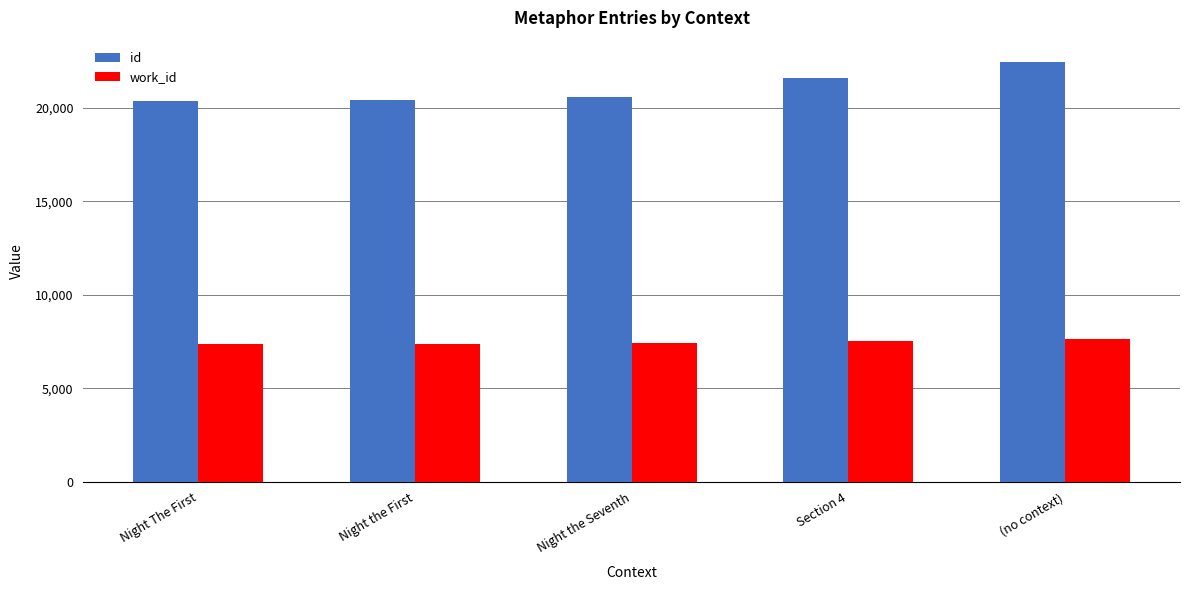

Which series has the widest spread of values?

id